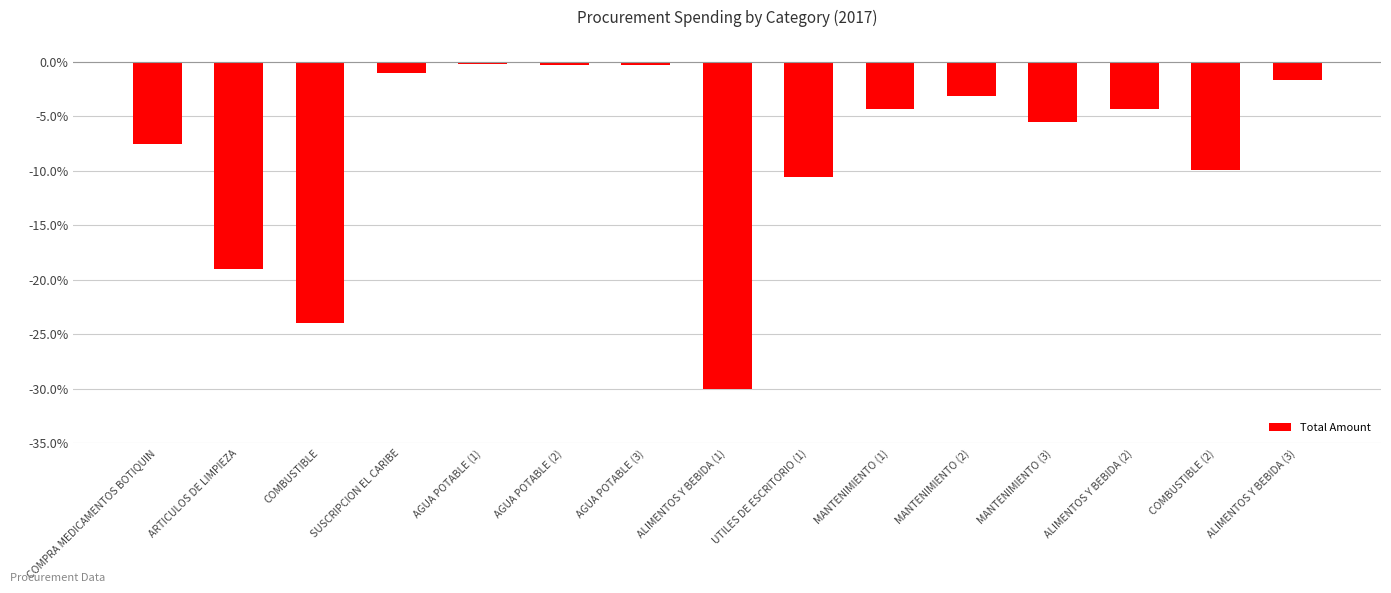

Count the number of categories in the chart.

15